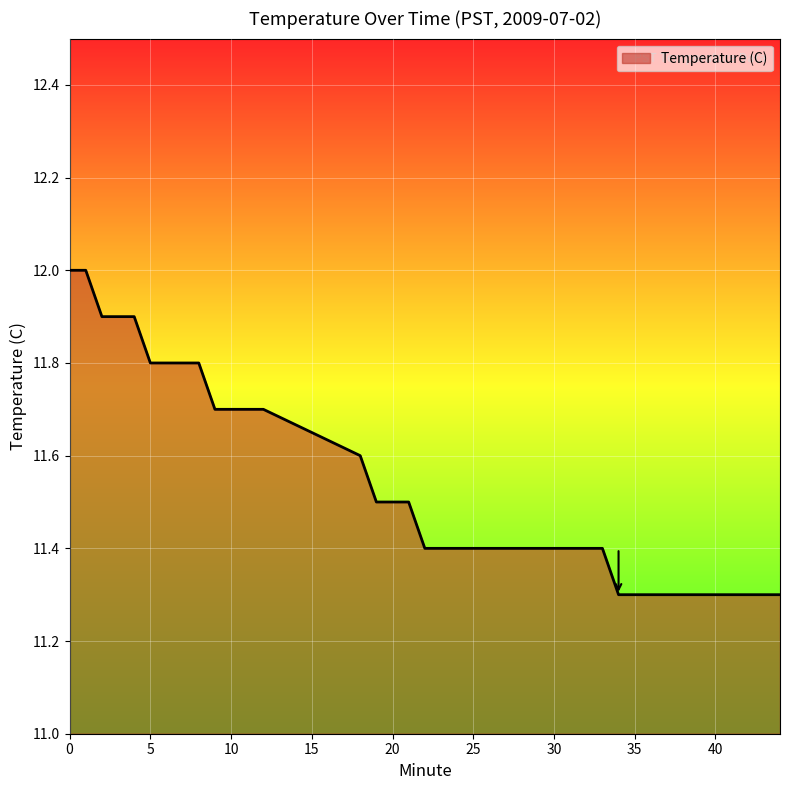

What is the difference between the maximum and minimum values?

0.7